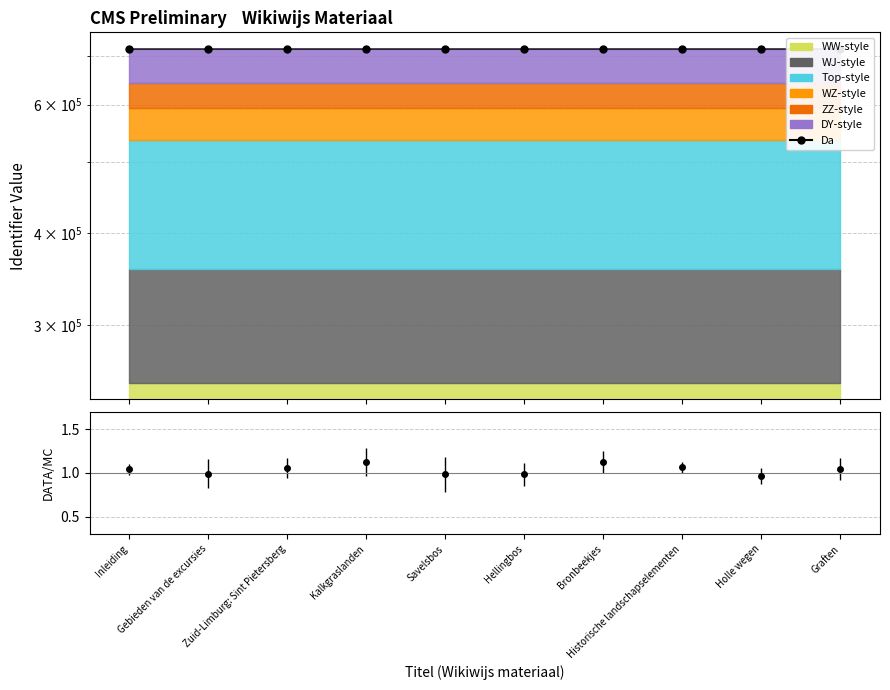

Approximately how many times larger is the value at Hellingbos compared to Savelsbos?

1.0